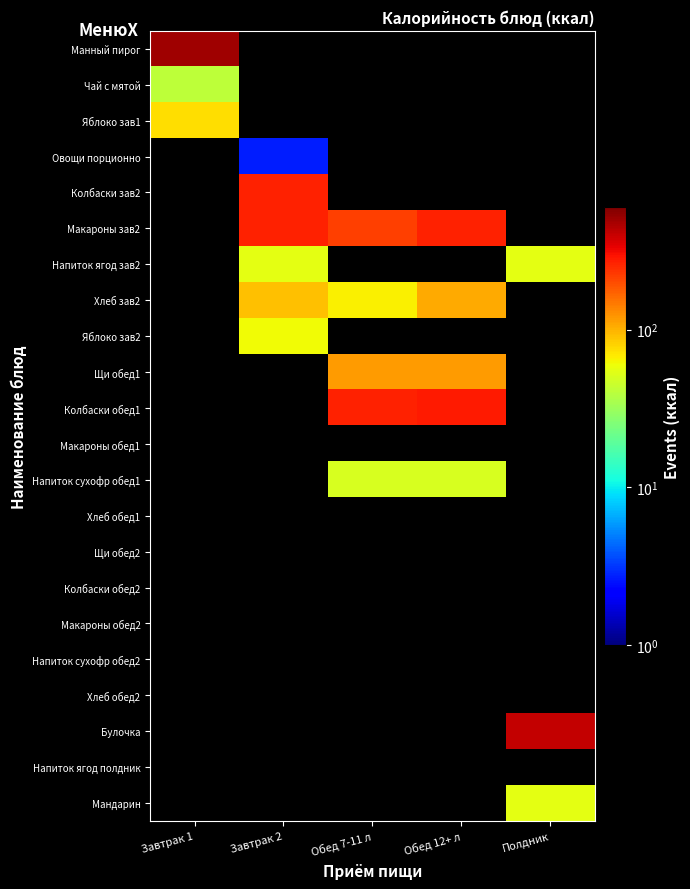

List the labels in order of Булочка value, smallest first.

Завтрак 1, Завтрак 2, Обед 7-11 л, Обед 12+ л, Полдник